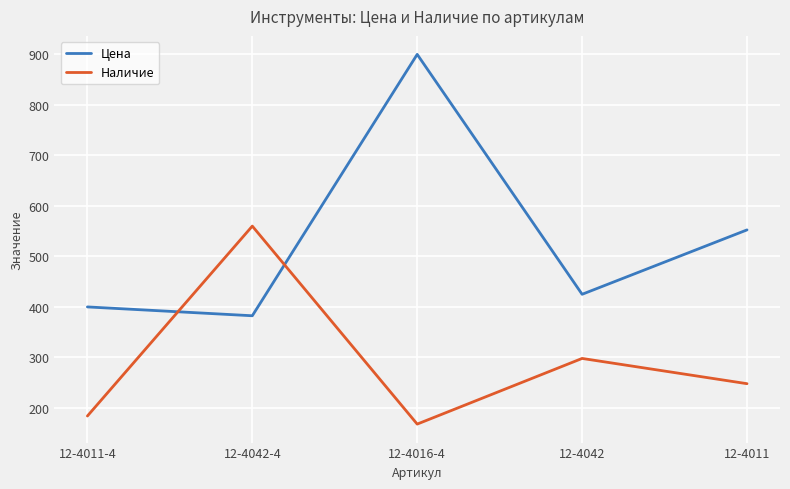

Which series ends up on top after the final intersection of Цена and Наличие?

Цена